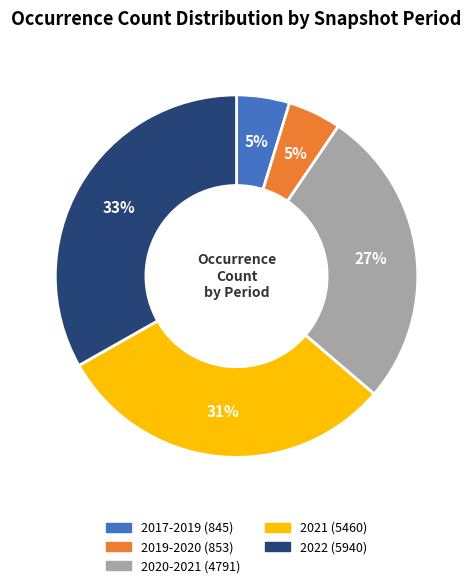

Which category has the biggest portion of the pie?

2022 (5940)